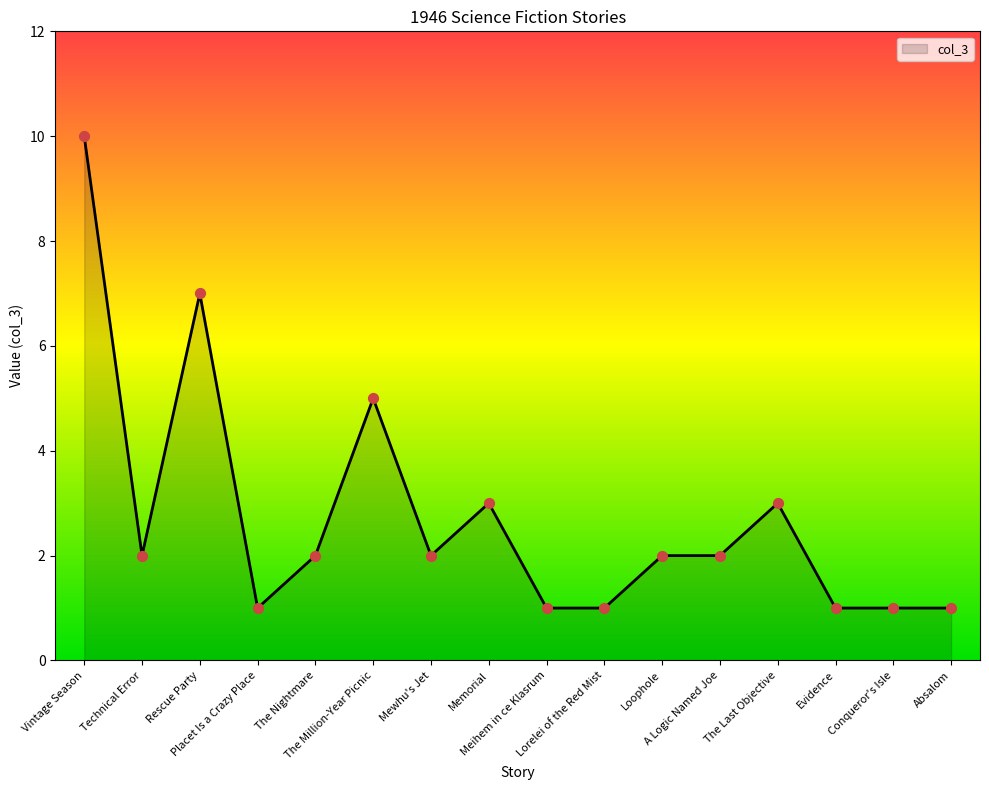

What is the ratio of the value at The Last Objective to the value at Absalom?

3.0